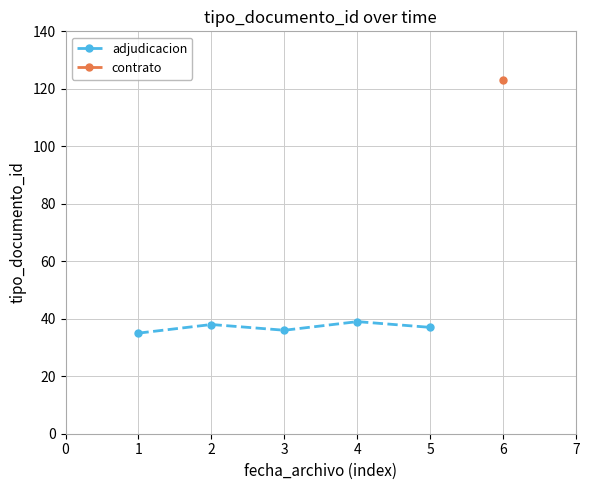

The adjudicacion series shows 39 at 4. True or false?

True